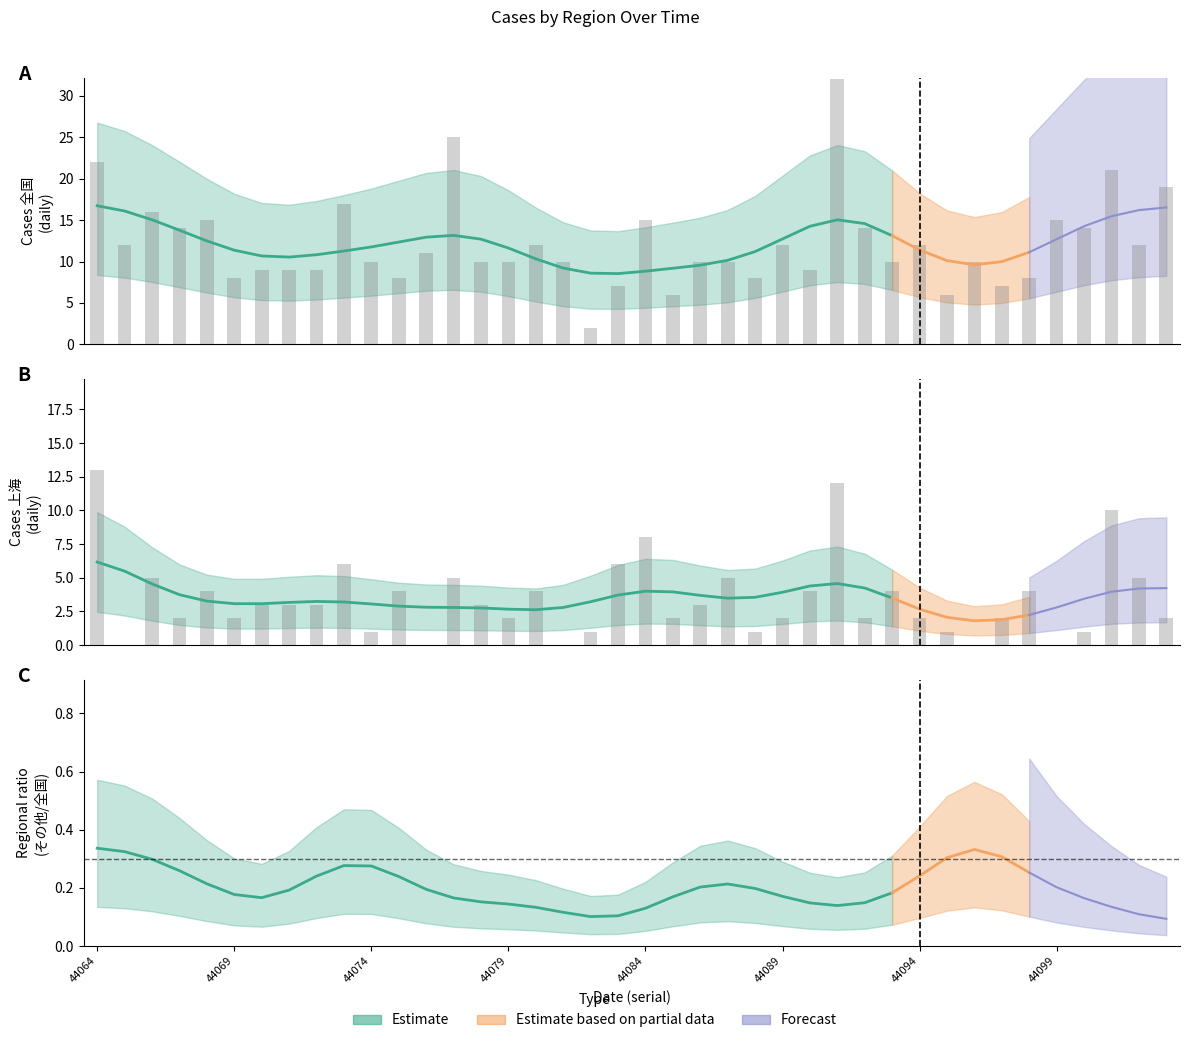

What is the minimum value for 全国?

2